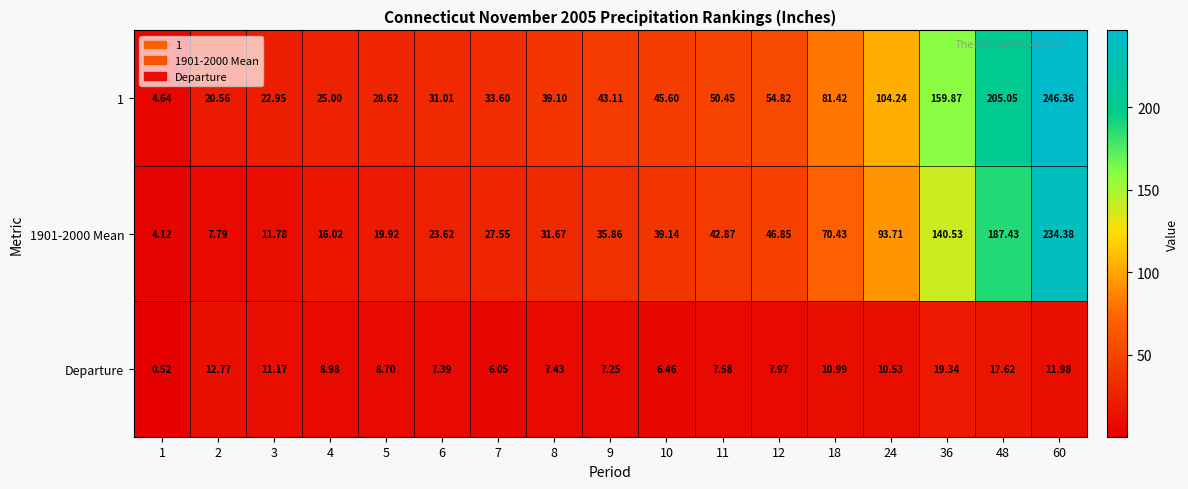

At 4, list the series in order from smallest to largest.

Departure, 1901-2000 Mean, 1